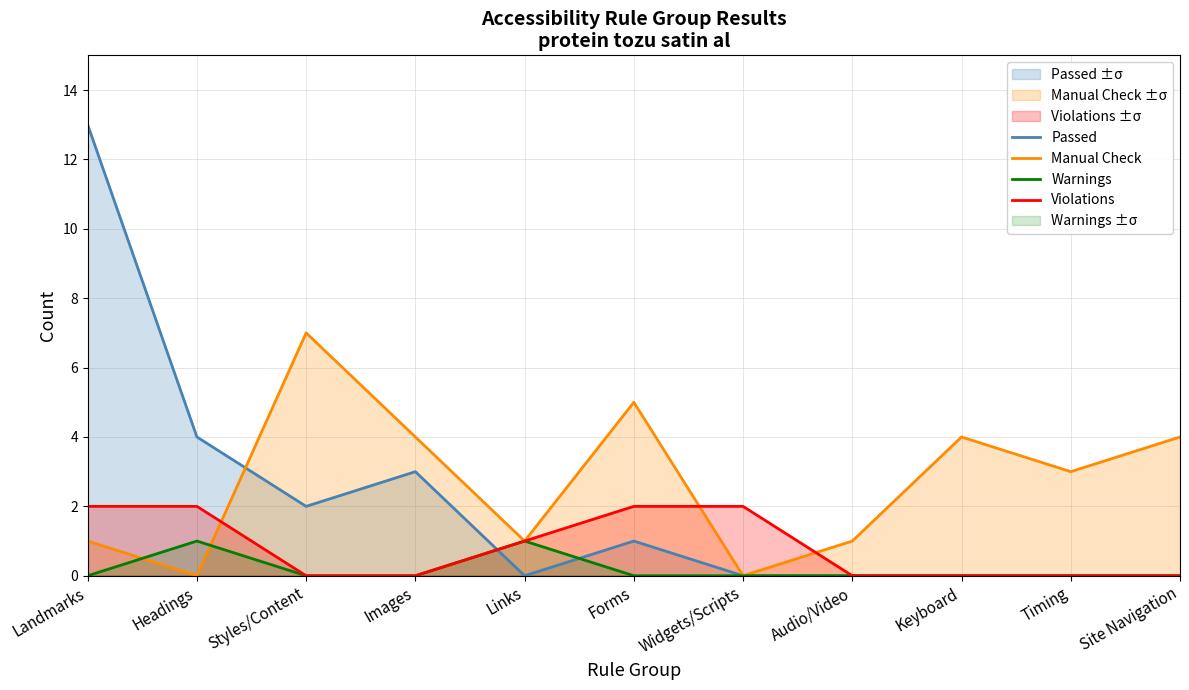

List the series in order of their peak value, lowest first.

Warnings, Violations, Manual Check, Passed